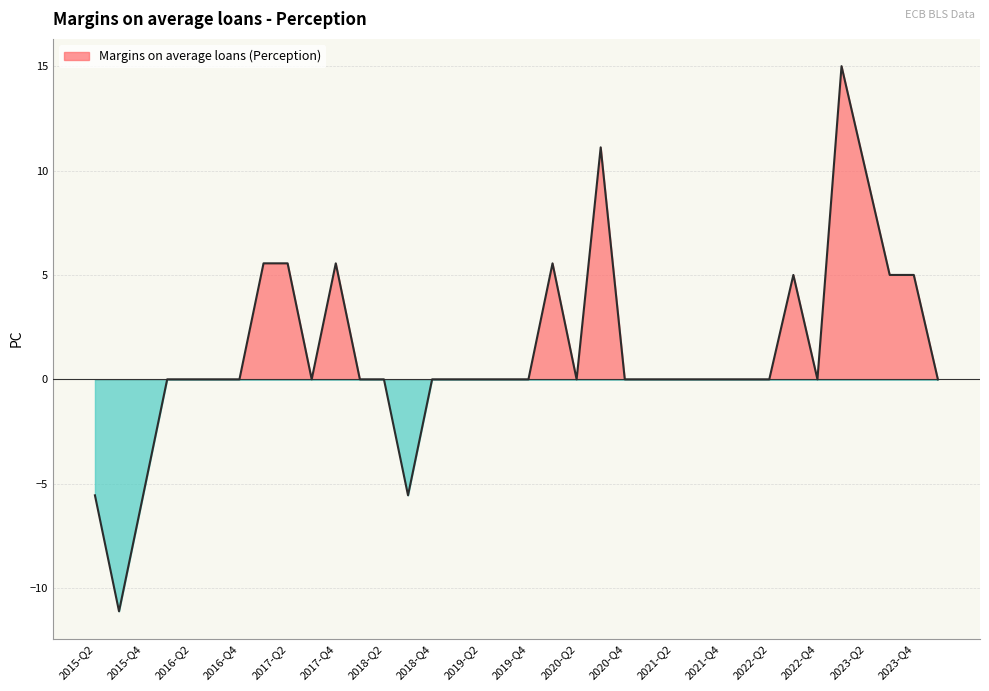

At which category does the data reach its first local peak?

2017-Q4